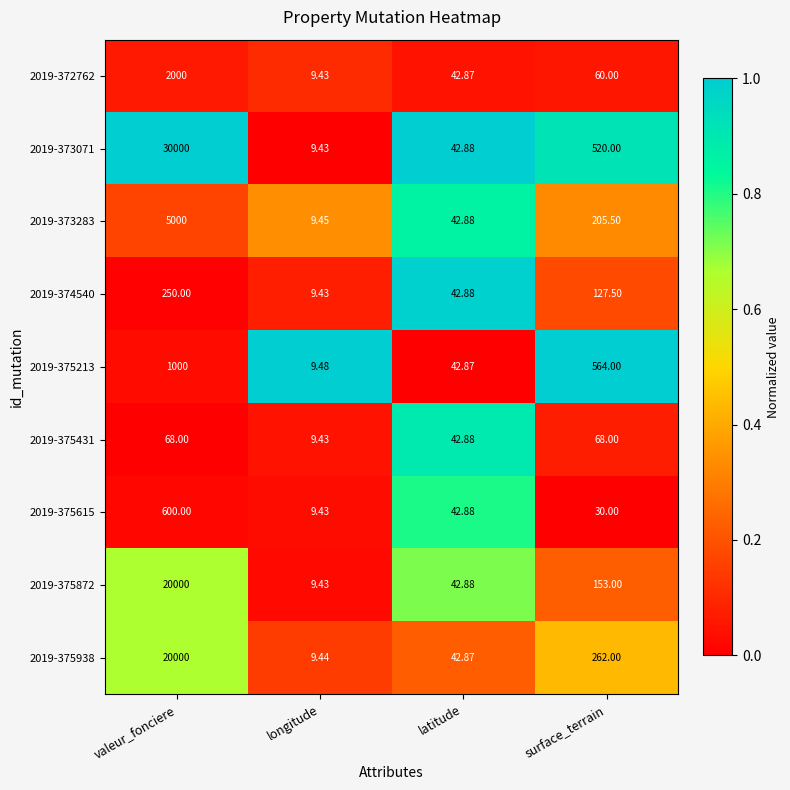

What is the total value across all series at latitude?

385.9